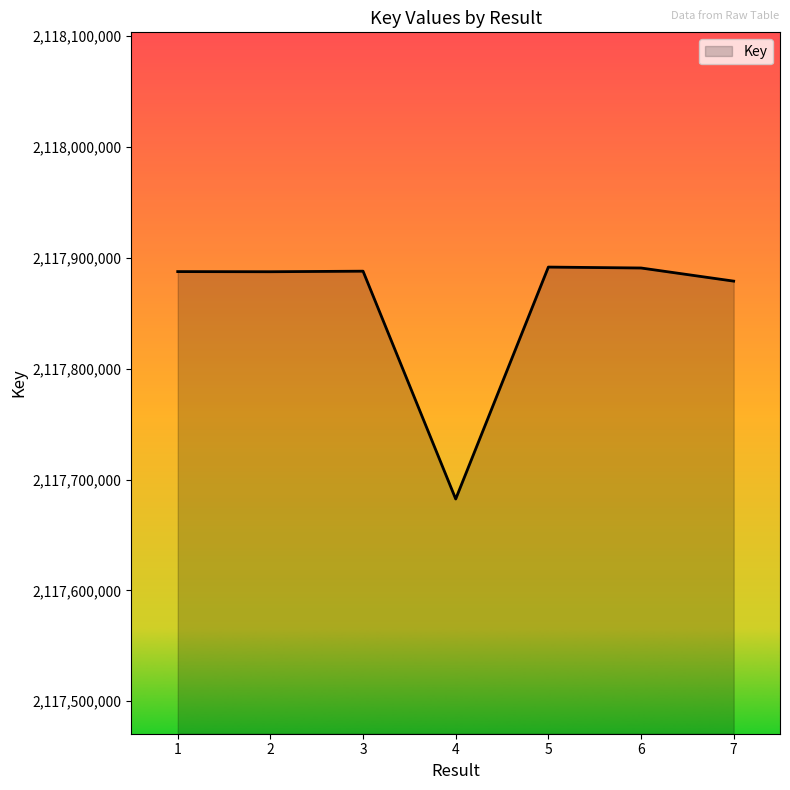

What is the maximum value shown in the chart?

2117891657